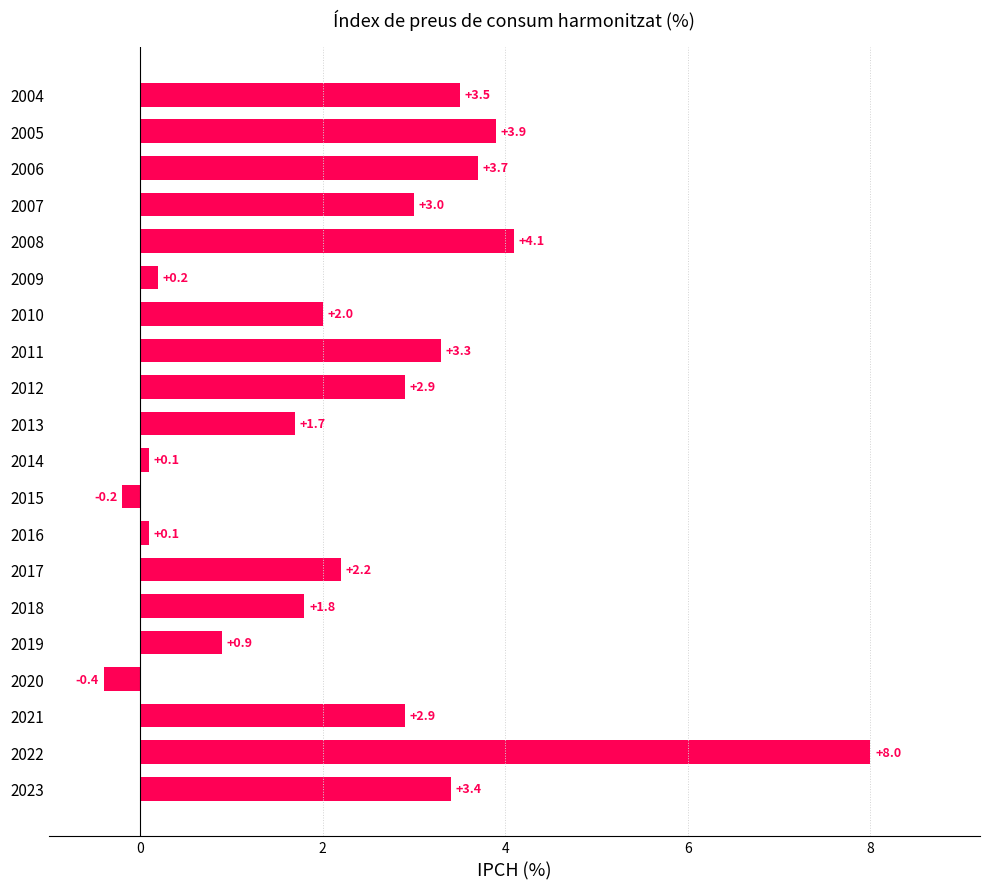

Reading top to bottom, transcribe all the data shown in this chart.

2004=3.5	2005=3.9	2006=3.7	2007=3.0	2008=4.1	2009=0.2	2010=2.0	2011=3.3	2012=2.9	2013=1.7	2014=0.1	2015=-0.2	2016=0.1	2017=2.2	2018=1.8	2019=0.9	2020=-0.4	2021=2.9	2022=8.0	2023=3.4